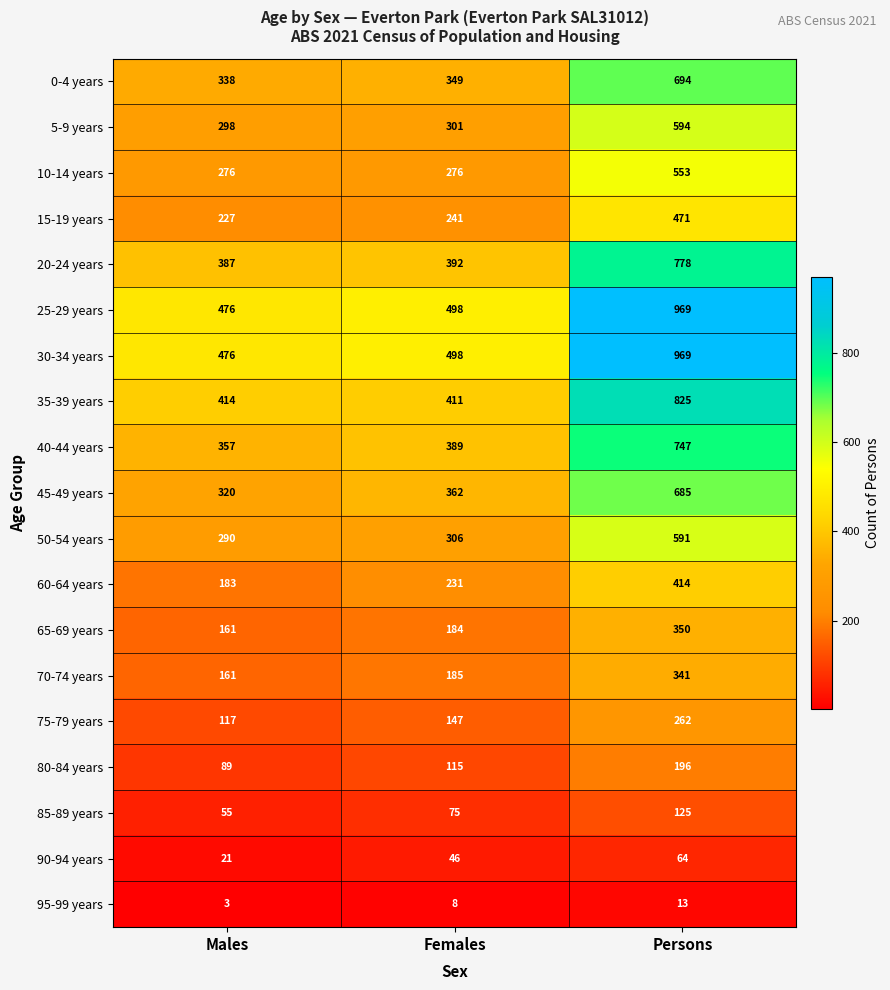

Is the value of 35-39 years at Persons greater than the value of 65-69 years at Persons?

Yes